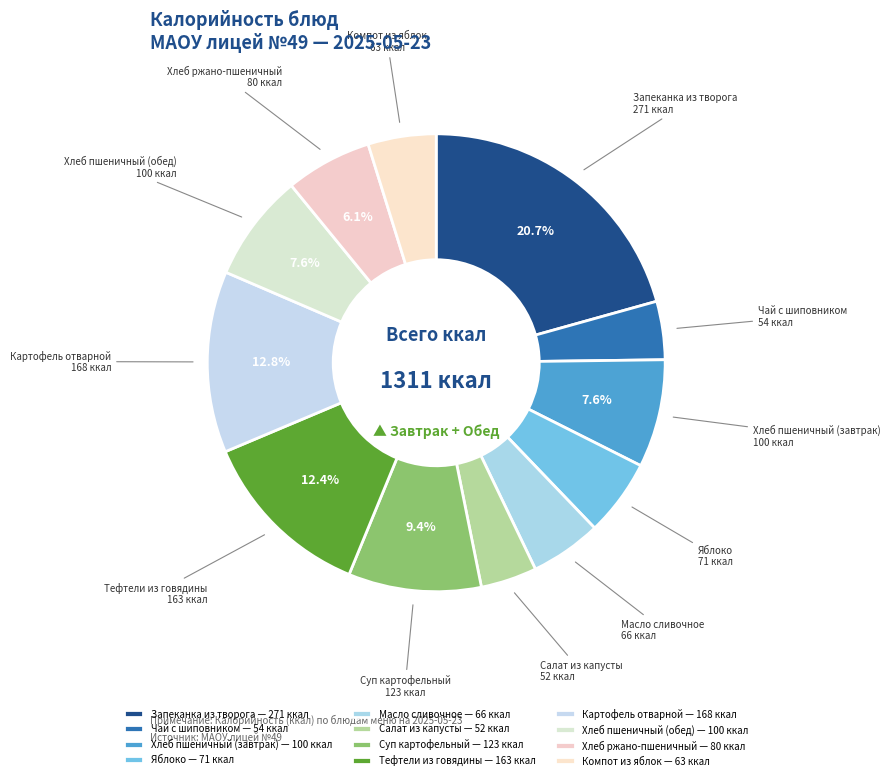

Count the number of slices in the pie.

12